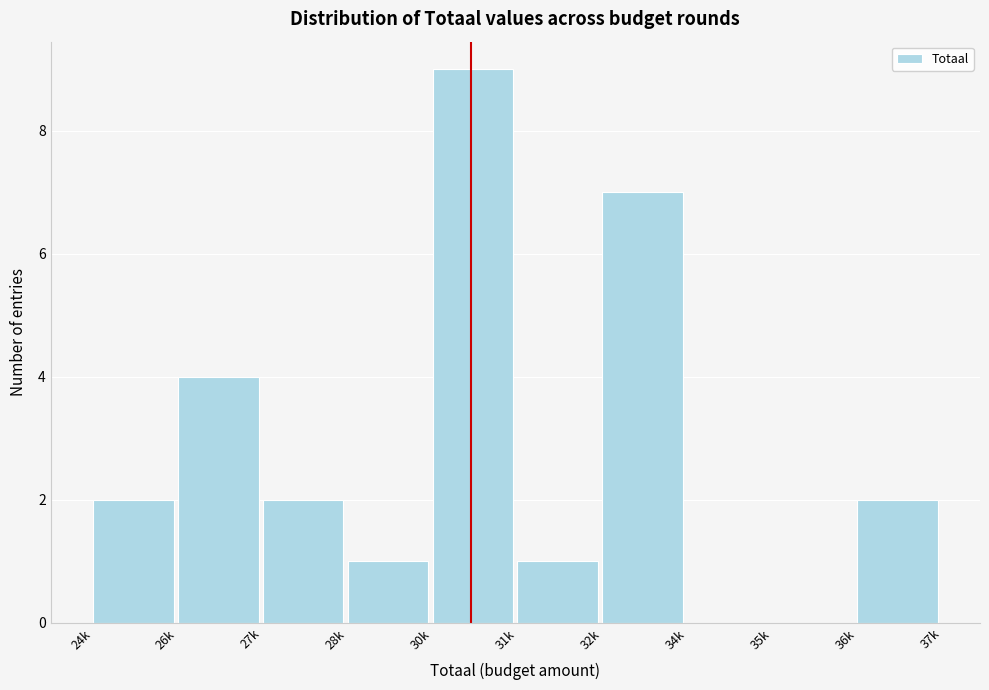

Reading left to right, transcribe all the data shown in this chart.

24k=2	26k=4	27k=2	28k=1	30k=9	31k=1	32k=7	34k=0	35k=0	36k=2